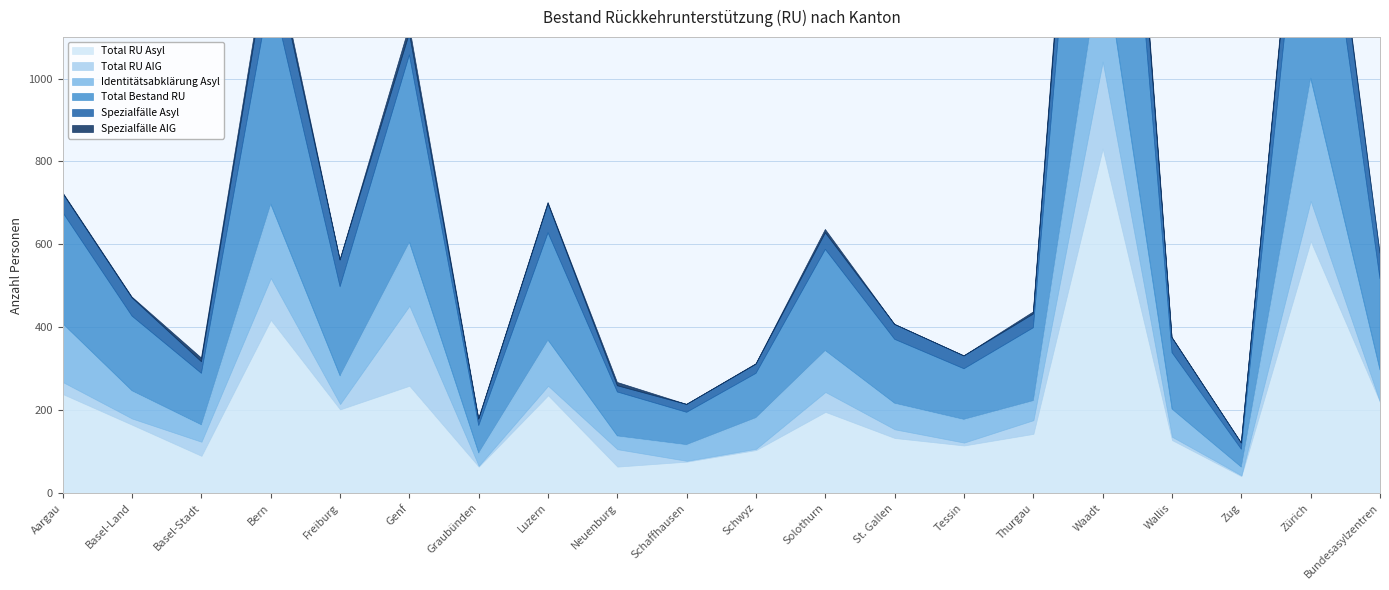

Reading left to right, list all the values displayed in this chart.

Total RU Asyl: 239	165	90	418	202	259	64	236	64	76	104	196	133	115	143	831	128	41	608	220
Total RU AIG: 29	15	34	101	13	193	2	23	42	2	3	48	21	7	33	210	8	2	97	0
Identitätsabklärung Asyl: 141	67	41	178	68	153	31	110	32	39	75	100	63	56	47	270	67	20	296	77
Total Bestand RU: 268	180	124	519	215	452	66	259	106	78	107	244	154	122	176	1041	136	43	705	220
Spezialfälle Asyl: 46	44	28	113	64	52	15	70	15	19	22	40	36	31	33	248	36	15	153	62
Spezialfälle AIG: 2	2	9	19	1	18	2	3	8	0	1	8	0	0	5	47	1	0	18	0